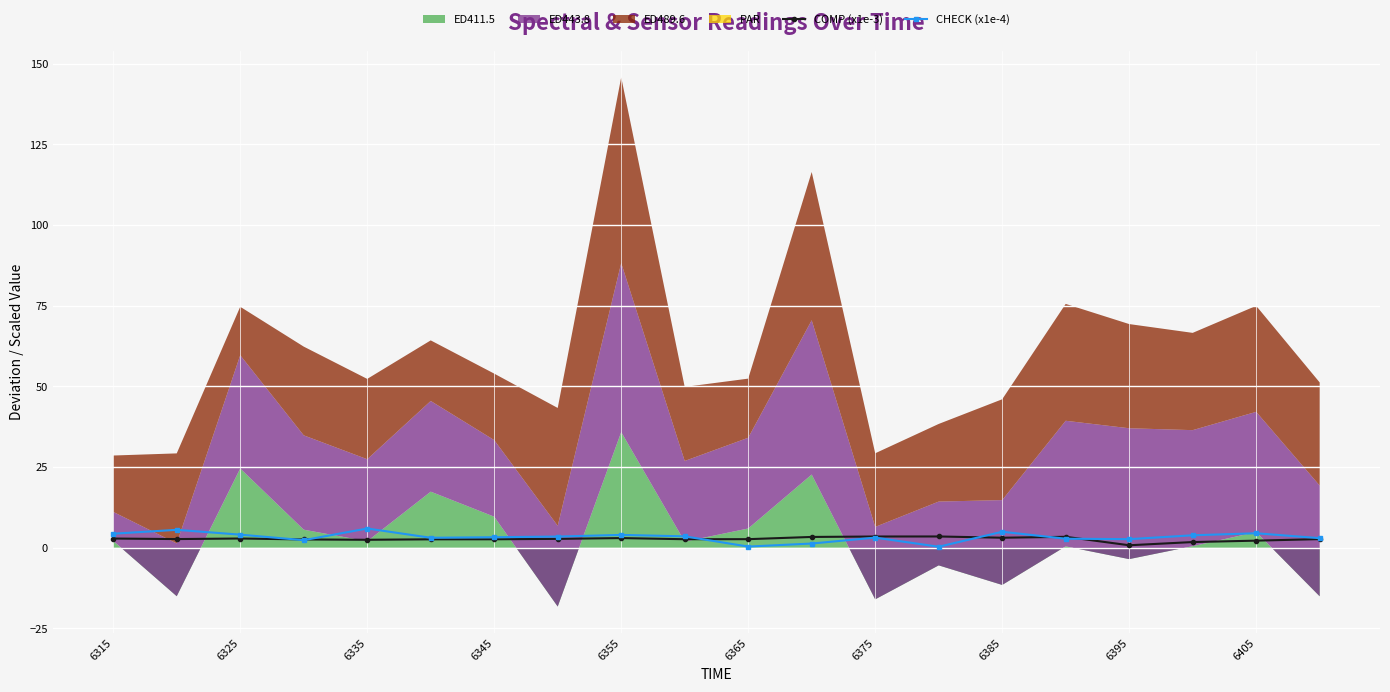

What is the highest value of the CHECK (x1e-4) series?

6.0